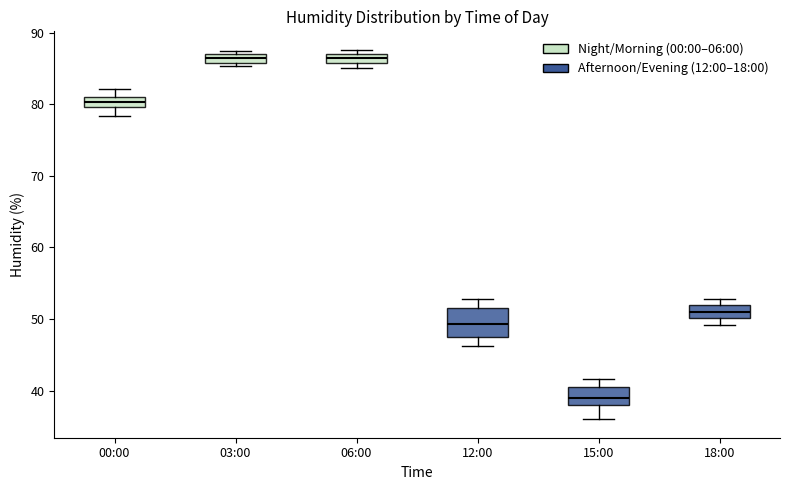

Where is the upper edge of the box for 15:00 on the y-axis? The values are not printed on the chart, so give them approximately, as read against the axis.

41